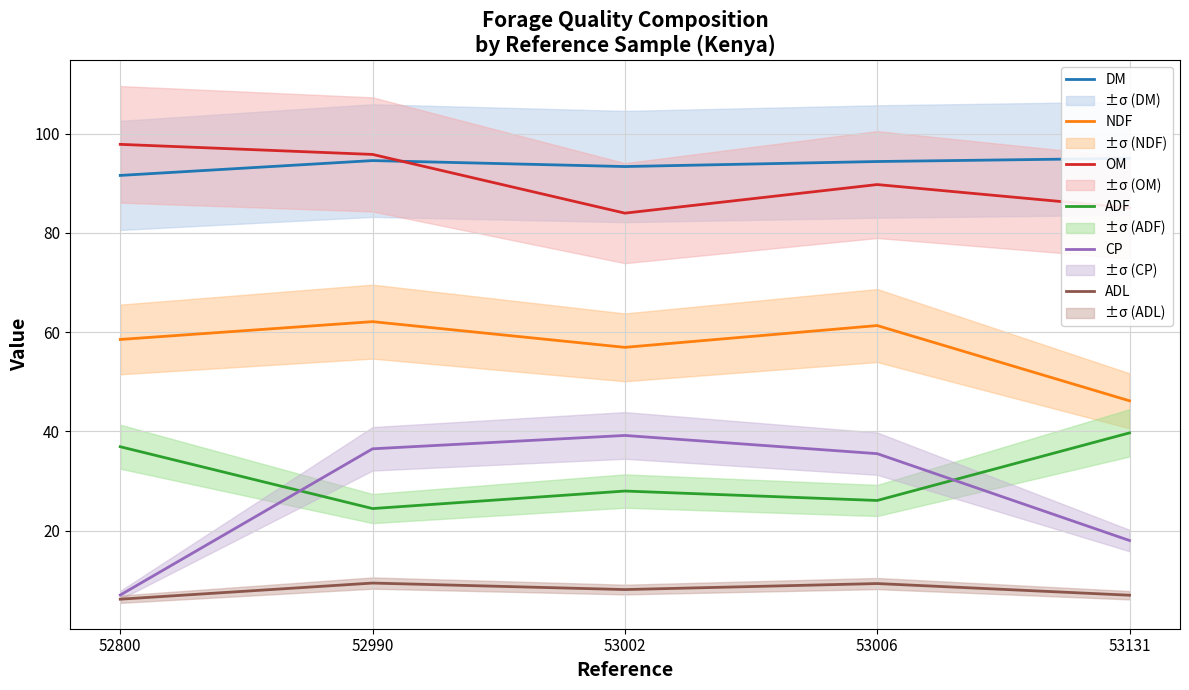

What is the spread (max minus min) of values at 52800?

91.6